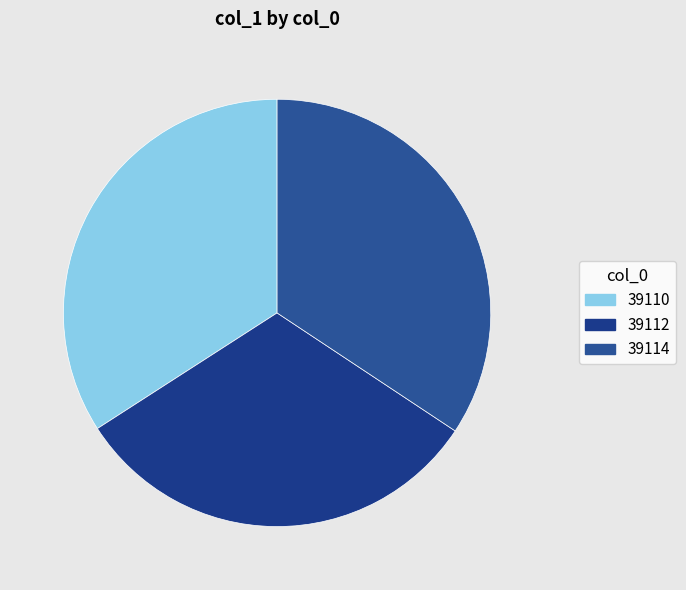

To the nearest percent, what portion does 39112 represent?

32%